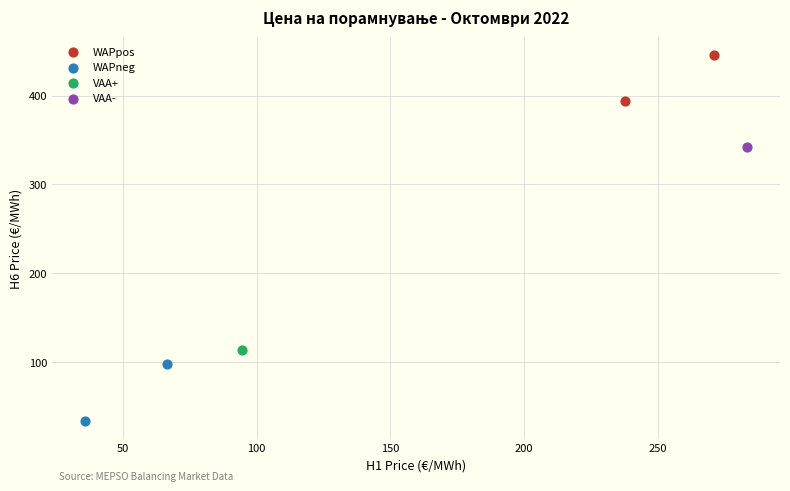

What are all the series names shown in the legend?

WAPpos, WAPneg, VAA+, VAA-